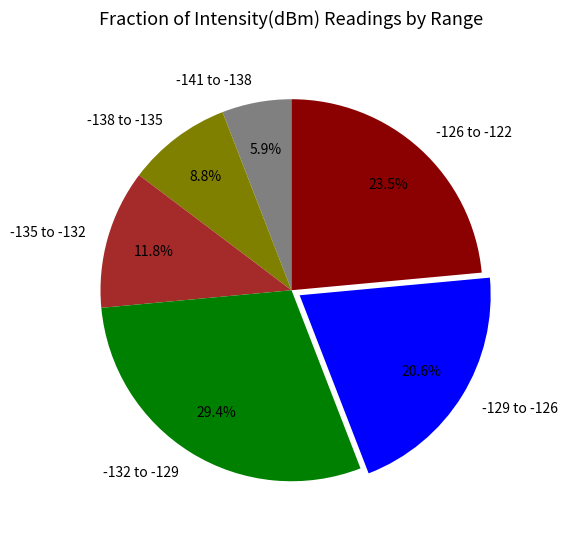

How much of the chart is everything except -141 to -138?

94.1%